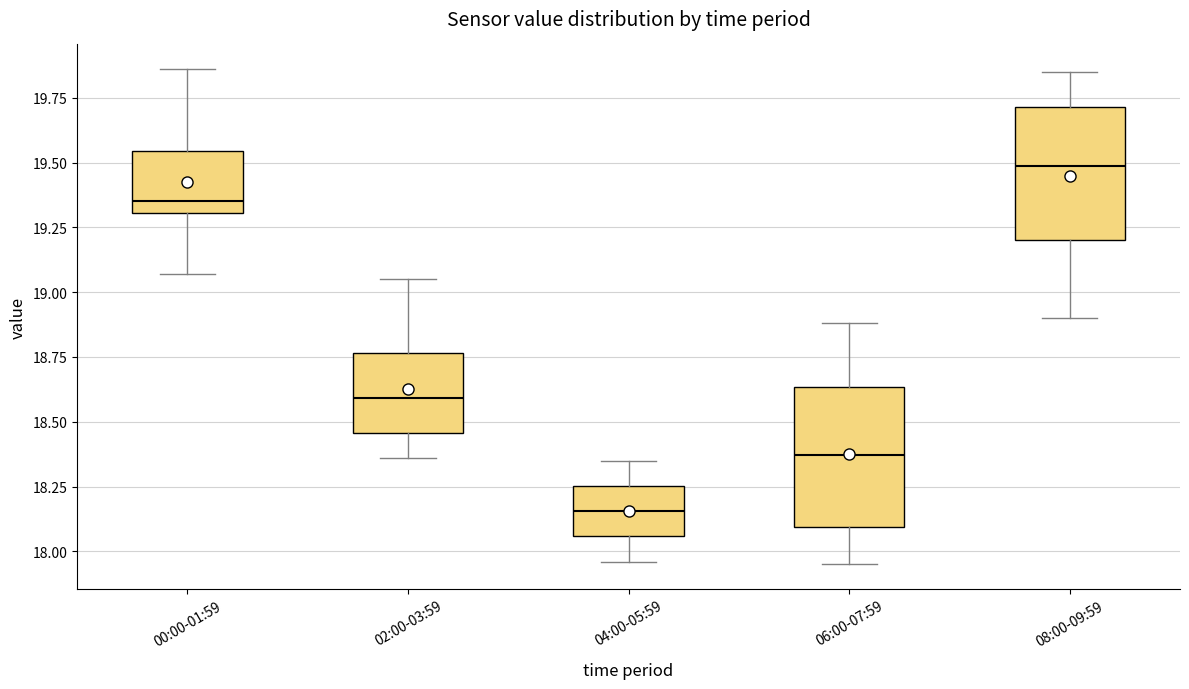

Reading left to right, transcribe this box plot: for each box, give where its median line is, the range the box spans, and where its two whiskers end, as read against the y-axis. The values are not printed on the chart, so give them approximately, as read against the axis.

00:00-01:59: median 19.35, box 19.30 to 19.55, whiskers 19.05 to 19.85
02:00-03:59: median 18.60, box 18.45 to 18.75, whiskers 18.35 to 19.05
04:00-05:59: median 18.15, box 18.05 to 18.25, whiskers 17.95 to 18.35
06:00-07:59: median 18.35, box 18.10 to 18.65, whiskers 17.95 to 18.90
08:00-09:59: median 19.50, box 19.20 to 19.70, whiskers 18.90 to 19.85